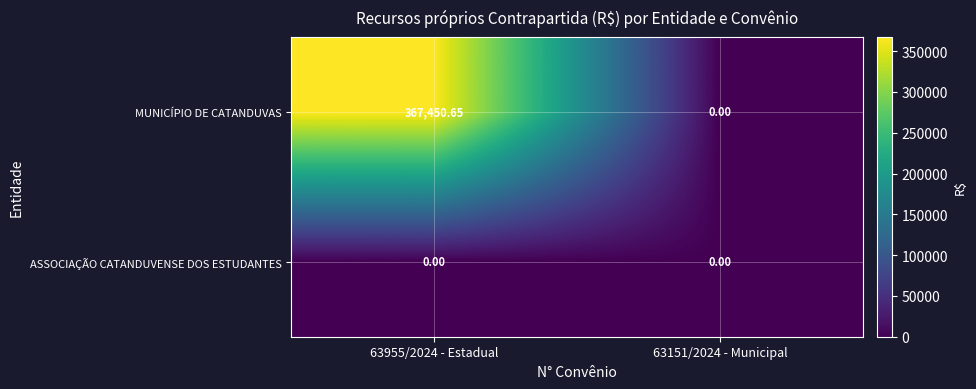

At how many categories does at least one series exceed 231798?

1